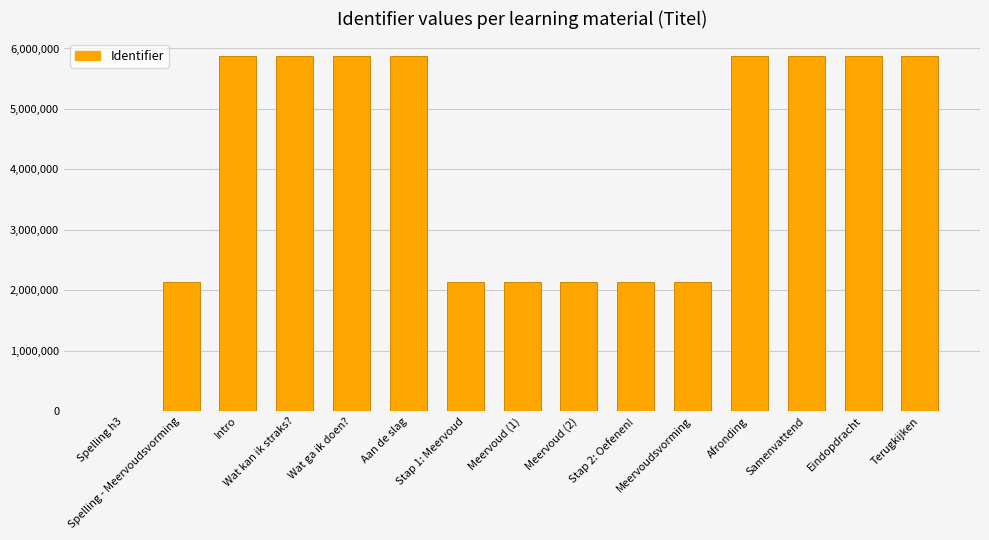

How many distinct data groups are displayed?

1